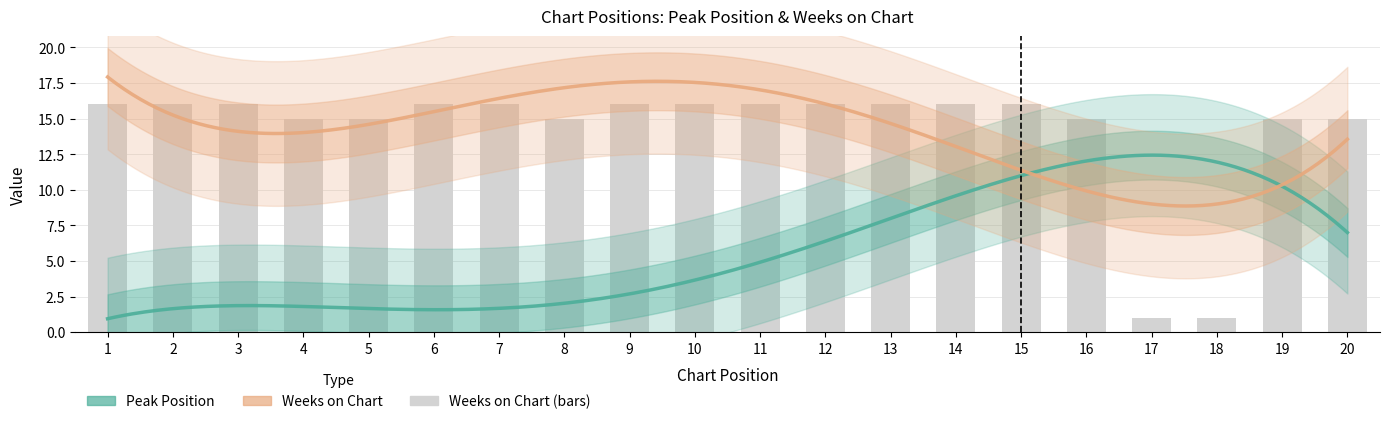

What is the ratio of the value at 10 to the value at 20?

1.1